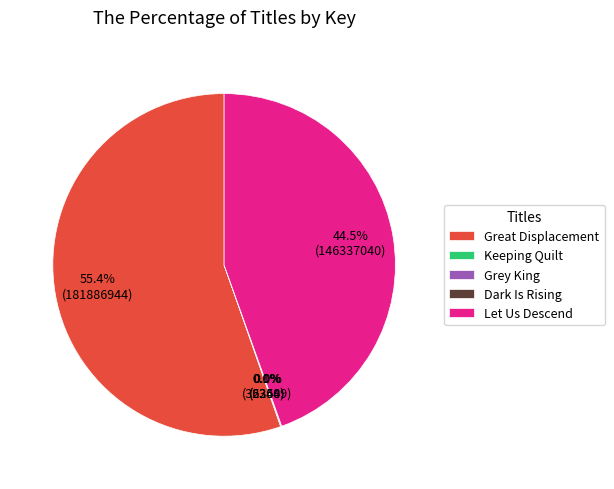

What is the largest slice in the pie chart?

Great Displacement